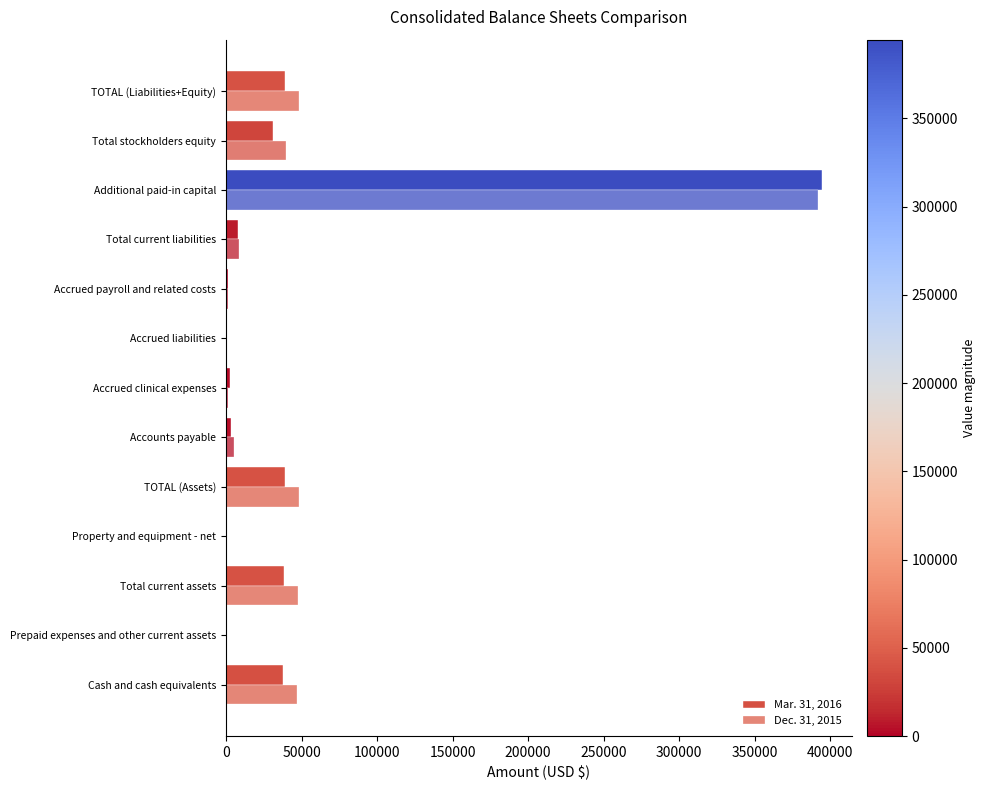

How many distinct data groups are displayed?

2